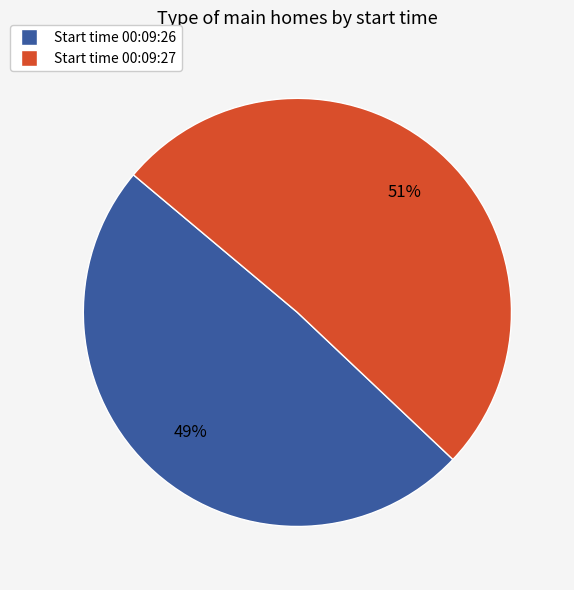

Is there a majority slice in this chart?

Yes